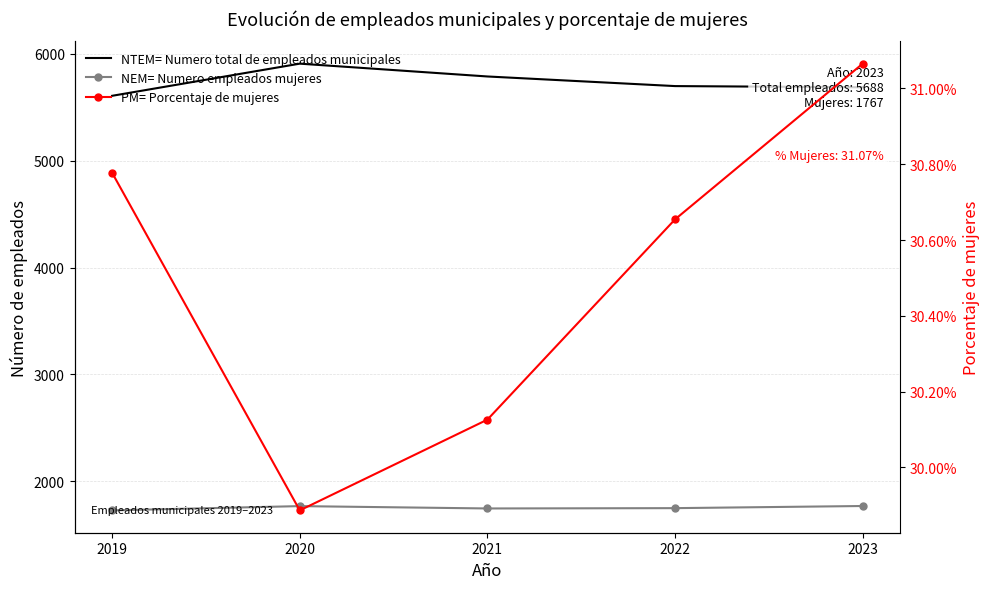

Which series has the largest range (max minus min)?

NTEM= Numero total de empleados municipales